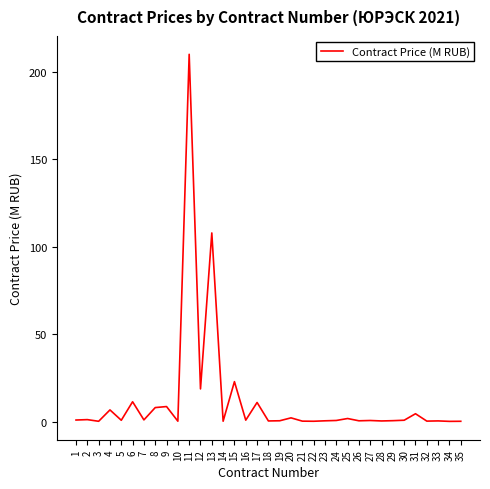

What is the difference between the maximum and minimum values?

209.8